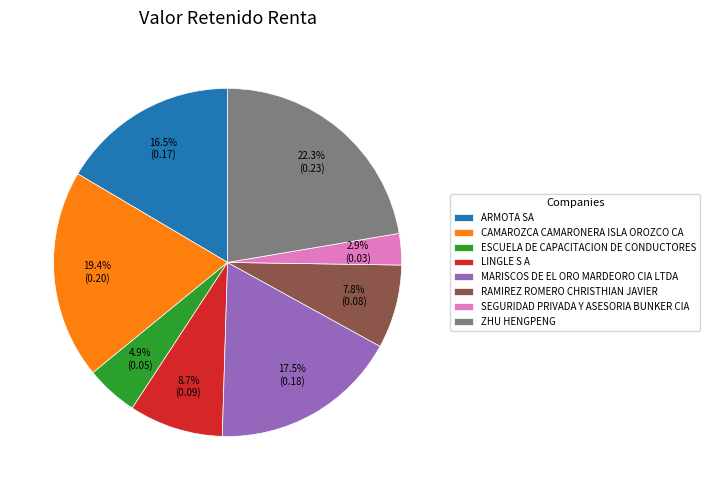

What is the largest slice in the pie chart?

ZHU HENGPENG